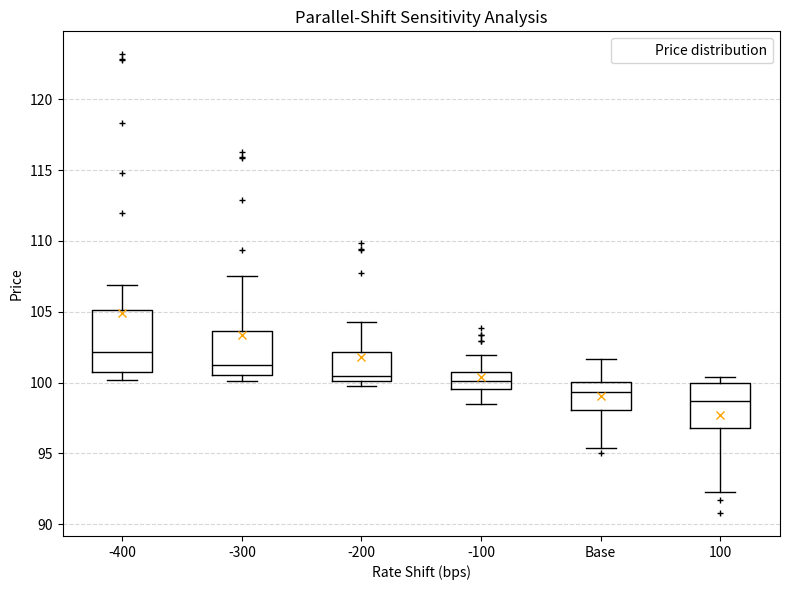

Reading left to right, transcribe this box plot: for each box, give where its median line is, the range the box spans, and where its two whiskers end, as read against the y-axis. The values are not printed on the chart, so give them approximately, as read against the axis.

-400: median 102.0, box 100.5 to 105.0, whiskers 100.0 to 107.0
-300: median 101.0, box 100.5 to 103.5, whiskers 100.0 to 107.5
-200: median 100.5, box 100.0 to 102.0, whiskers 100.0 (just below the box's lower edge) to 104.5
-100: median 100.0, box 99.5 to 101.0, whiskers 98.5 to 102.0
Base: median 99.5, box 98.0 to 100.0, whiskers 95.5 to 101.5
100: median 98.5, box 97.0 to 100.0, whiskers 92.5 to 100.5